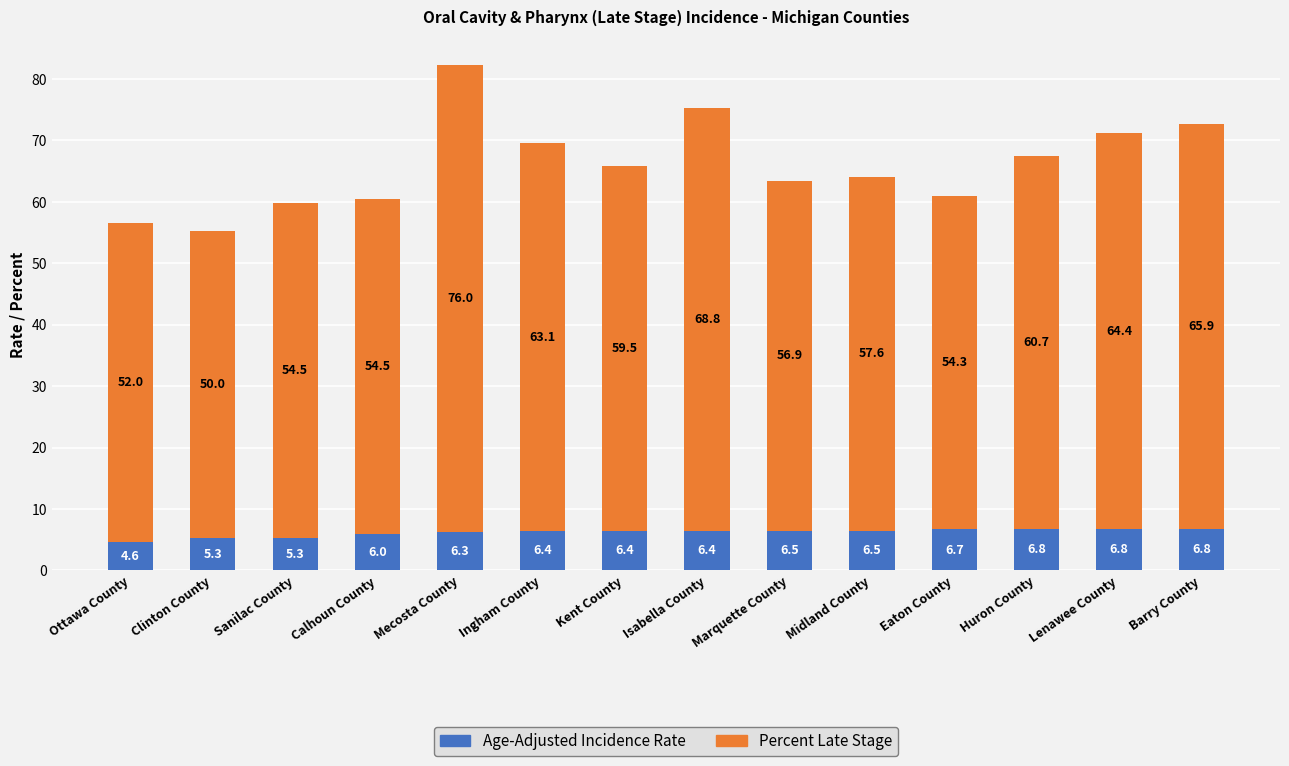

What is the difference between the maximum and minimum values in the Age-Adjusted Incidence Rate series?

2.2